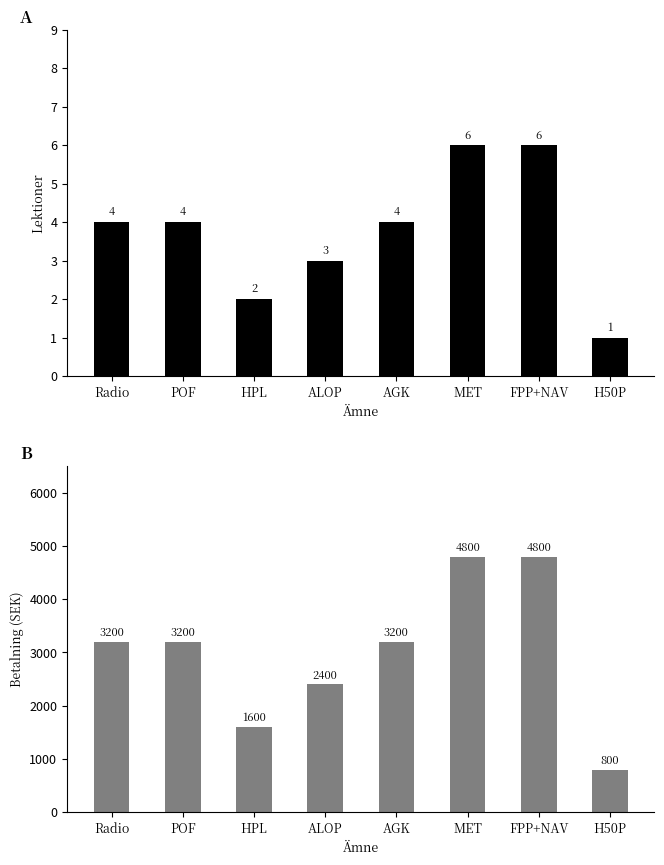

Reading left to right, list all the values displayed in this chart.

Lektioner: 4	4	2	3	4	6	6	1
Betalning: 3200	3200	1600	2400	3200	4800	4800	800